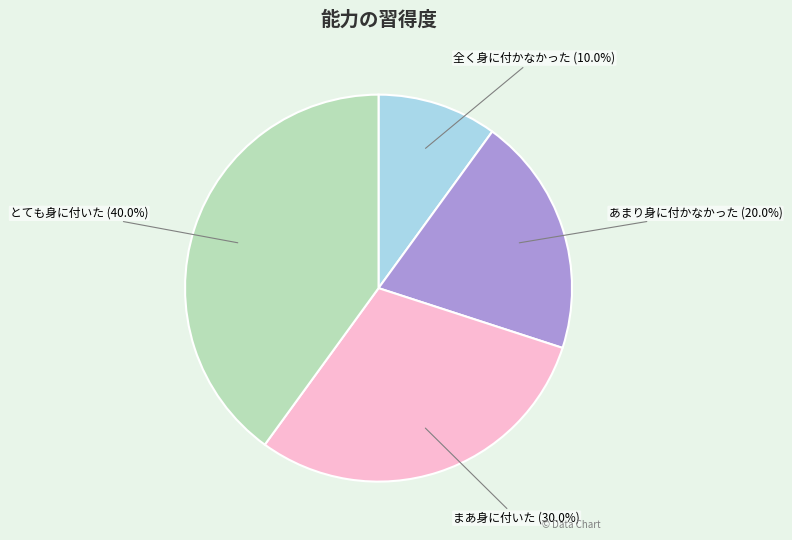

The まあ身に付いた slice represents 45% of the pie. True or false?

False